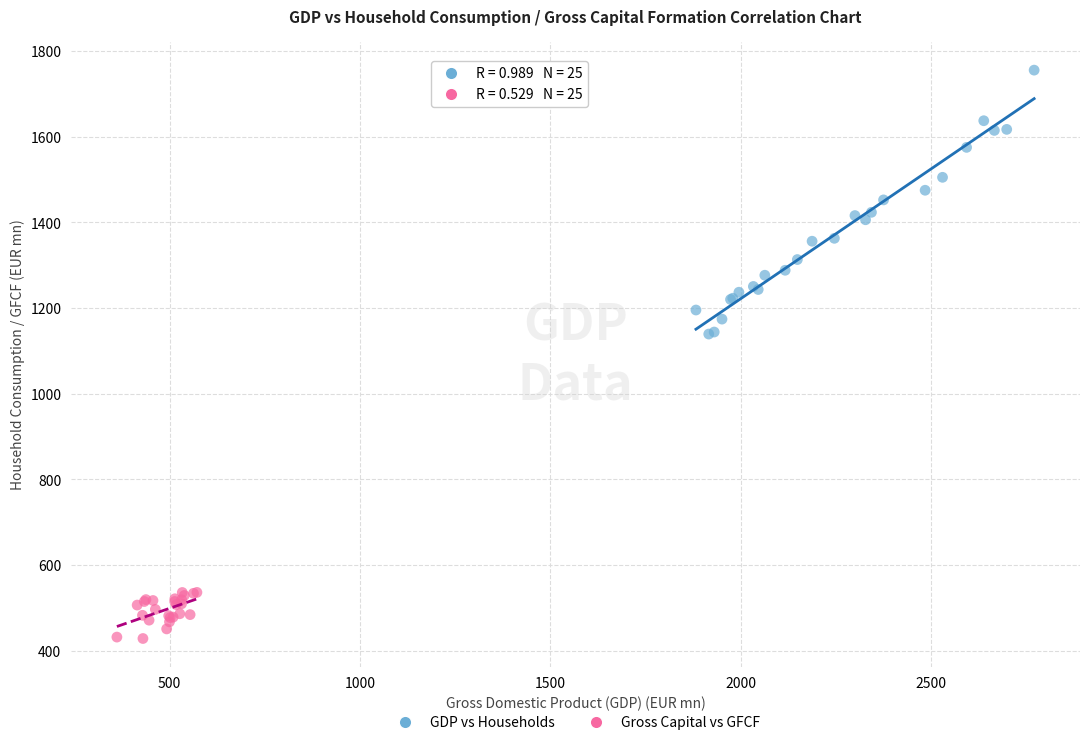

Which series contains the highest Y value?

GDP vs Households